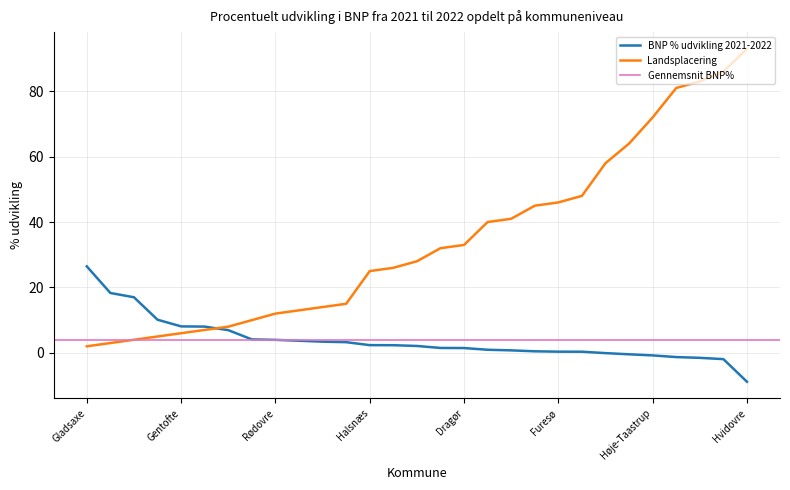

At which category is the sum across all series the highest?

Hvidovre